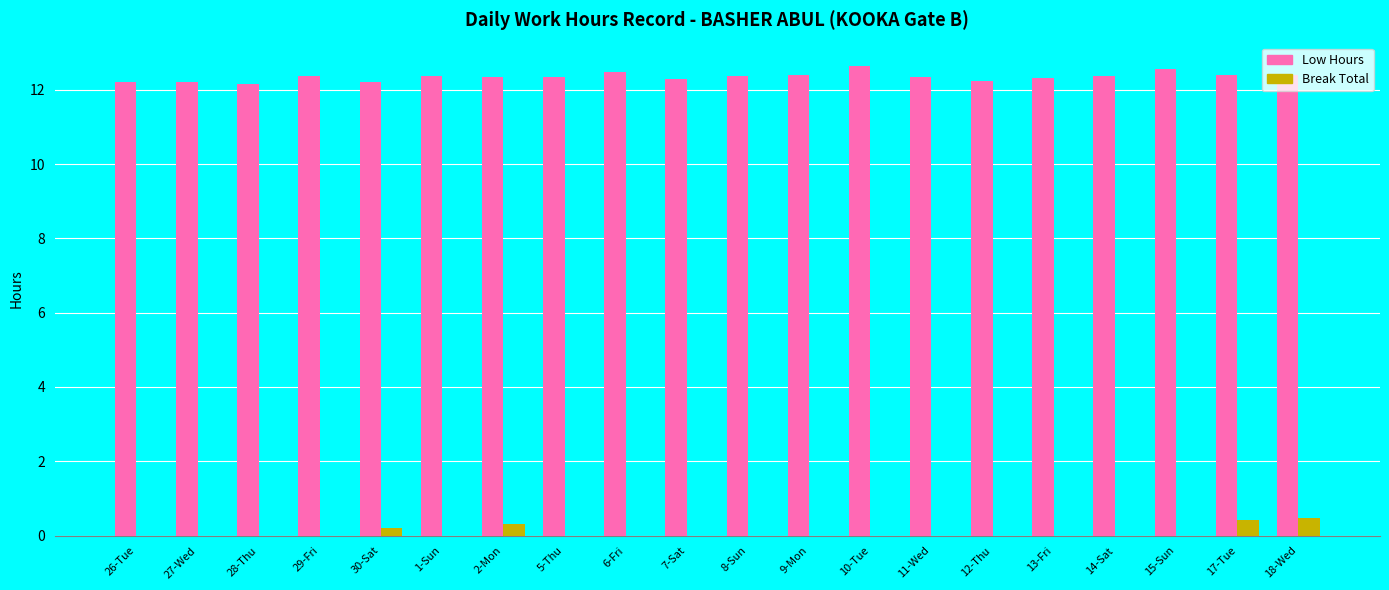

What is the sum of all Low Hours values?

247.1